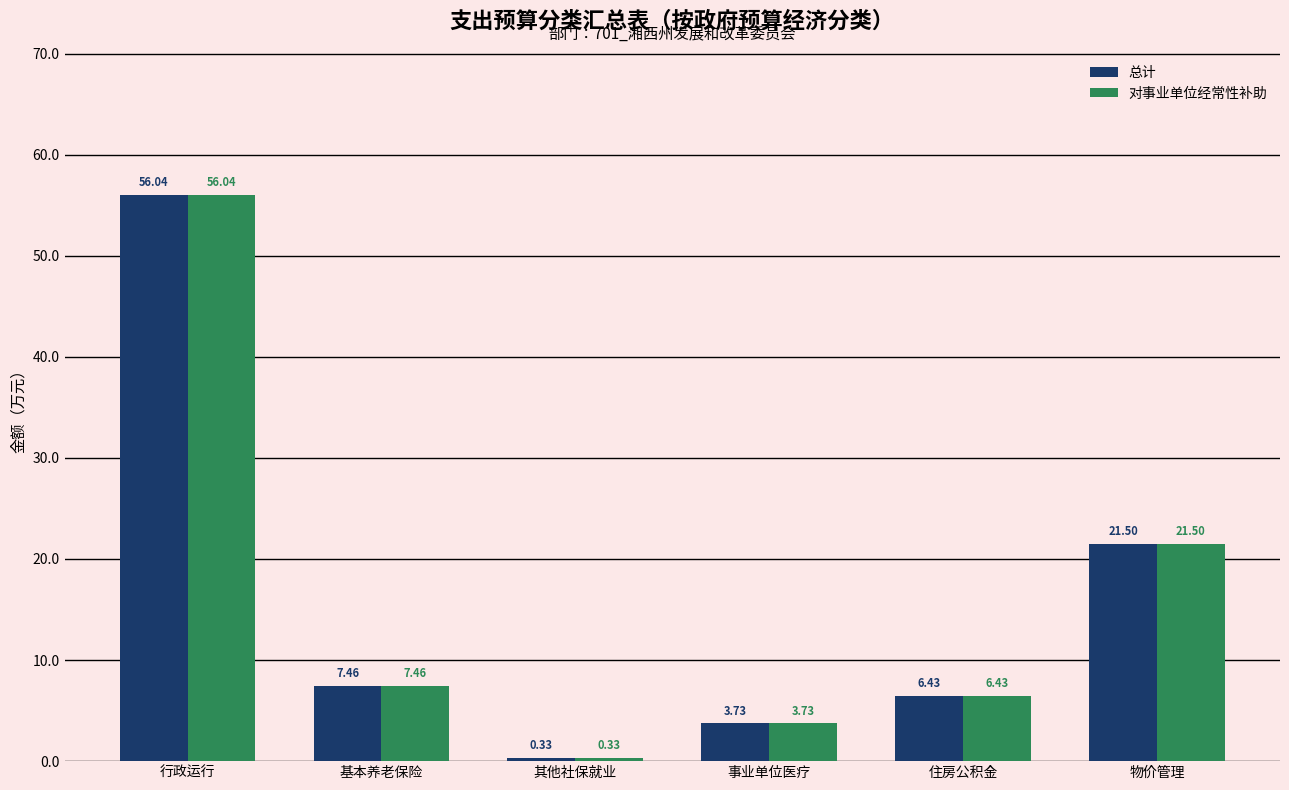

What is the value of the 对事业单位经常性补助 bar at the 1st from the left?

56.0